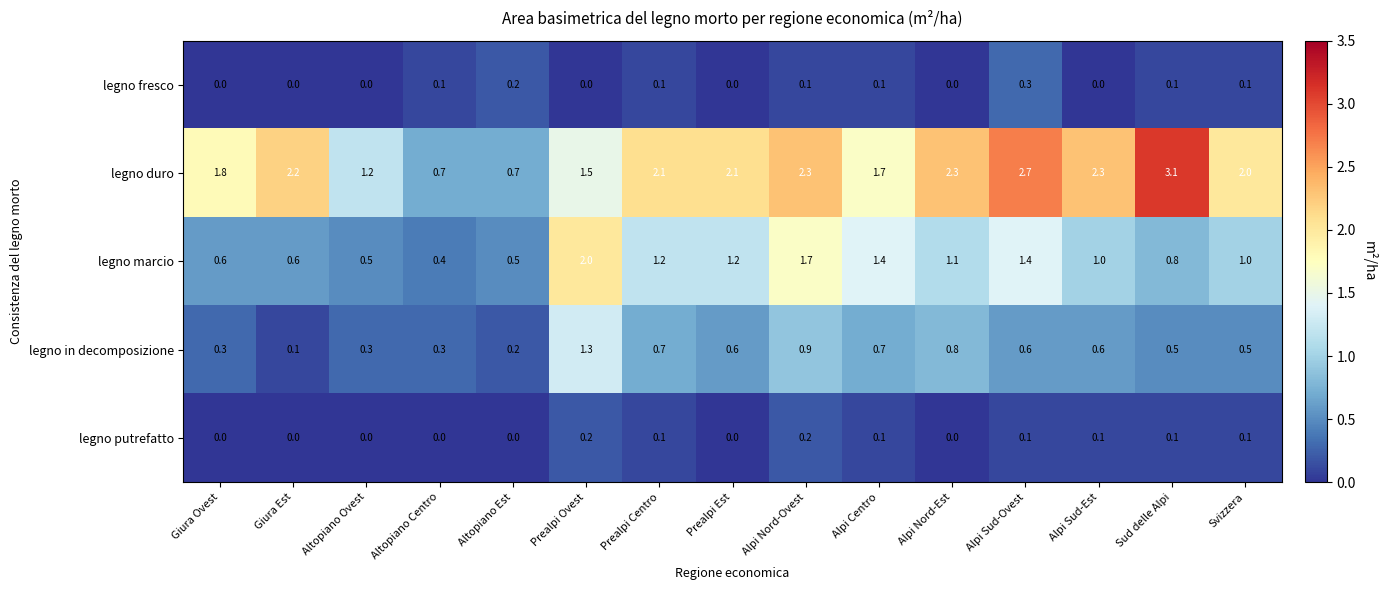

At which category does the chart reach its peak across all series?

Sud delle Alpi